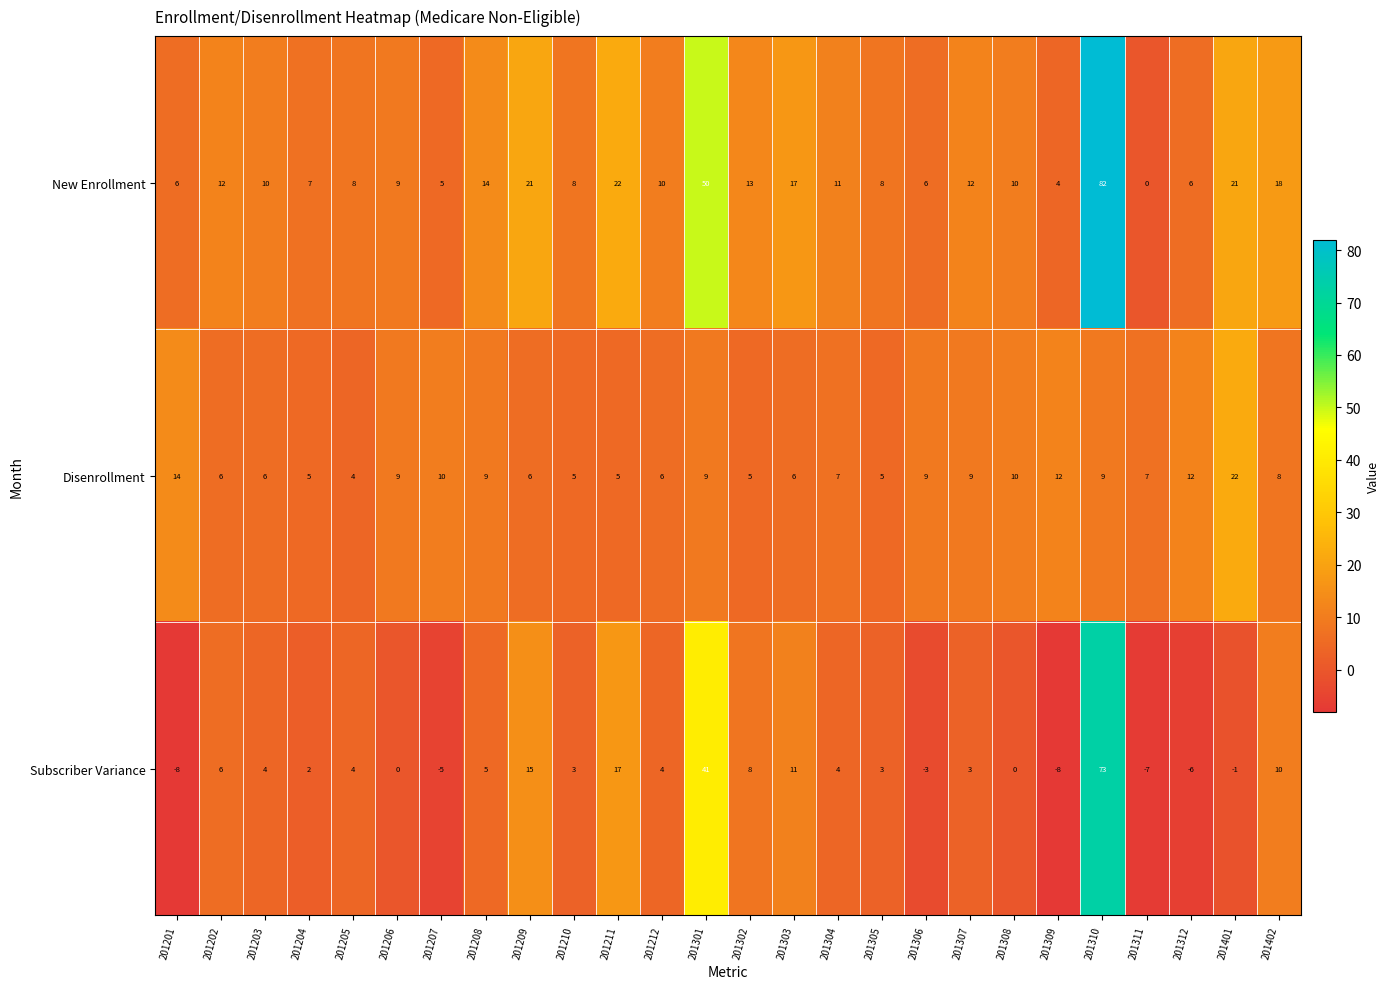

Rank the series by their average value, from highest to lowest.

New Enrollment, Disenrollment, Subscriber Variance